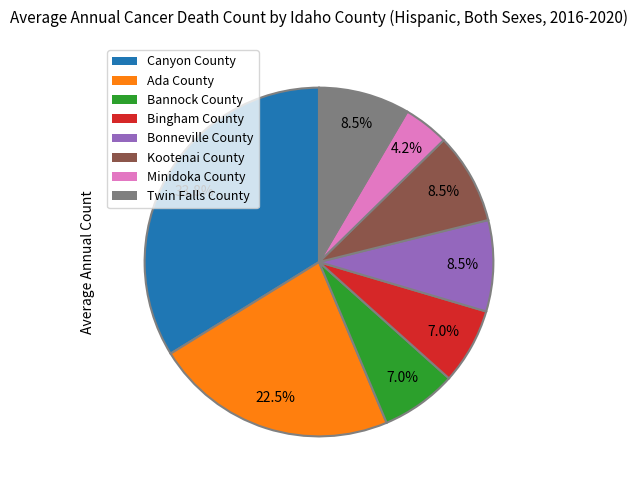

The Twin Falls County slice represents 22% of the pie. True or false?

False